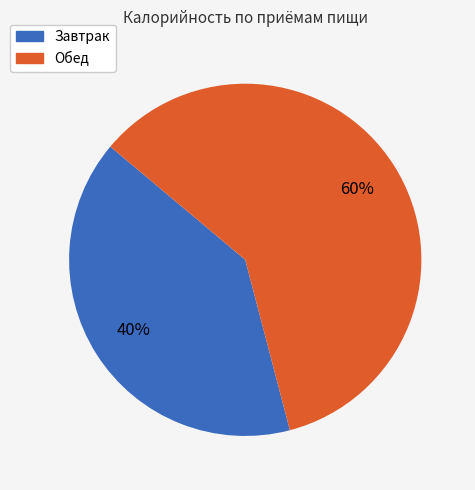

Is the sum of Обед and Завтрак greater than half?

Yes